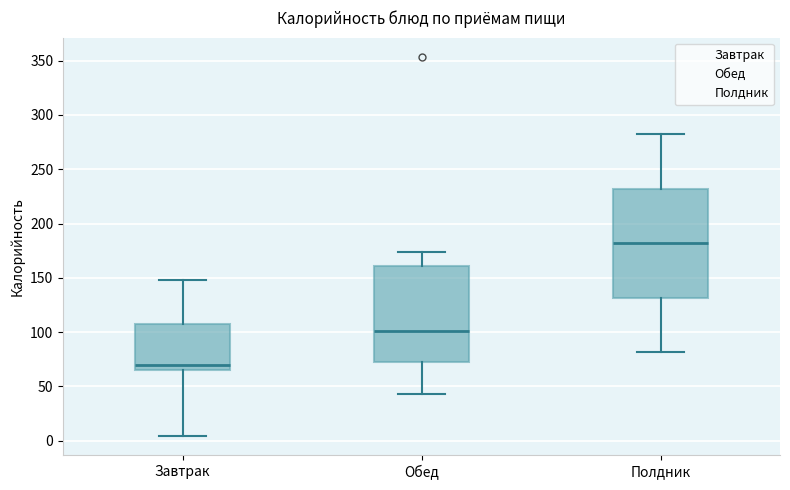

Reading left to right, transcribe this box plot: for each box, give where its median line is, the range the box spans, and where its two whiskers end, as read against the y-axis. The values are not printed on the chart, so give them approximately, as read against the axis.

Завтрак: median 70, box 65 to 105, whiskers 5 to 150
Обед: median 100, box 70 to 160, whiskers 45 to 175
Полдник: median 180, box 130 to 230, whiskers 80 to 280